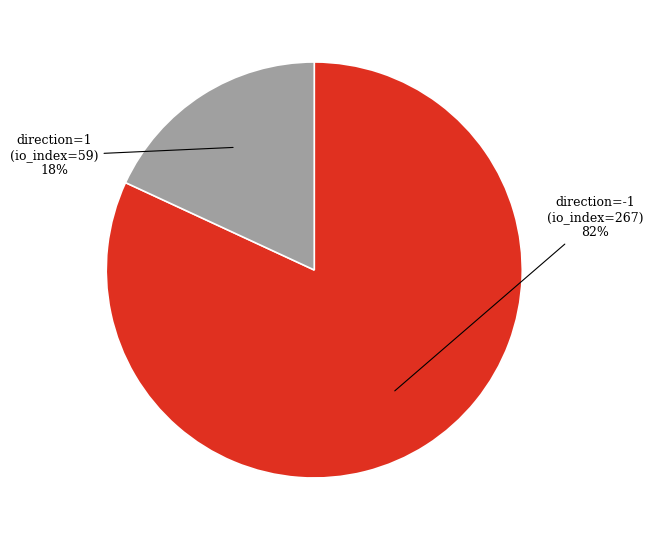

To the nearest percent, what is the difference between the largest and smallest slice percentages?

64%